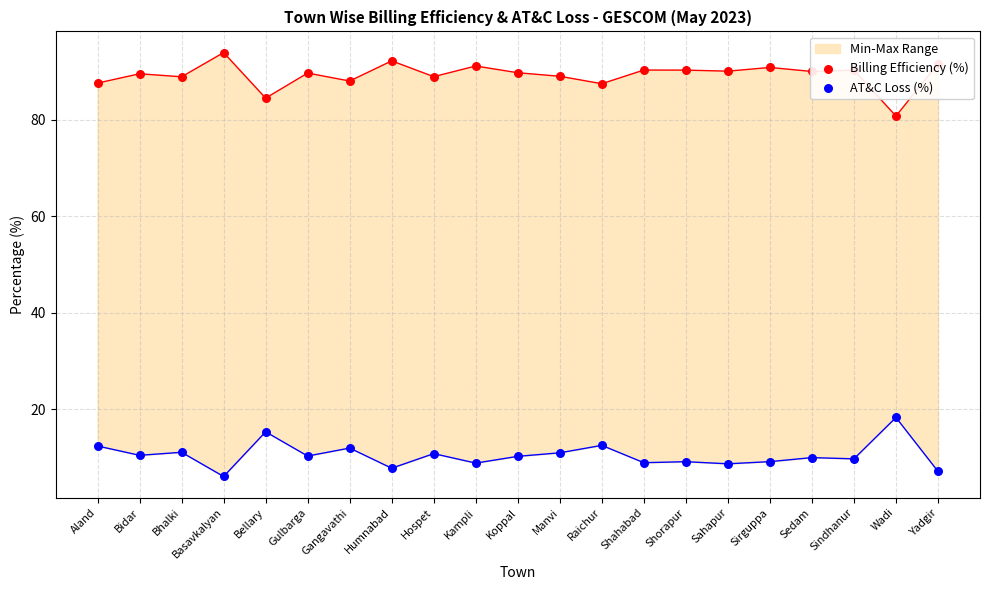

Which series reaches the minimum Y coordinate?

AT&C Loss (%)